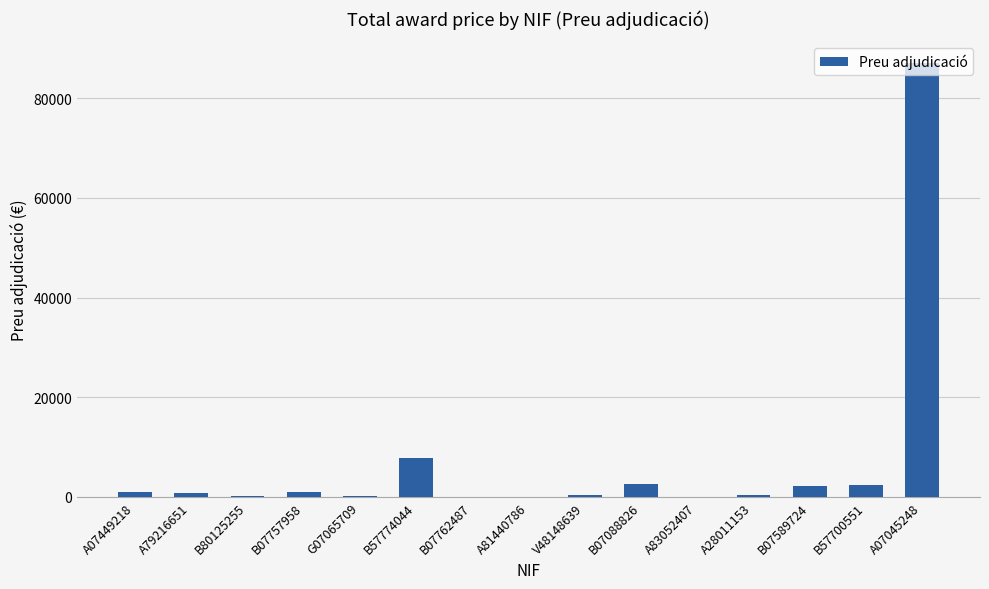

True or false: the data shows 136.5 at G07065709.

True